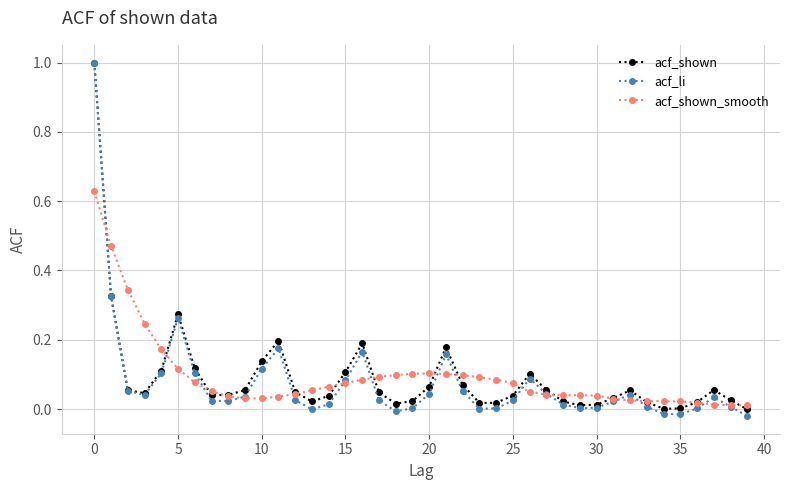

What is the maximum value shown in the chart?

1.0